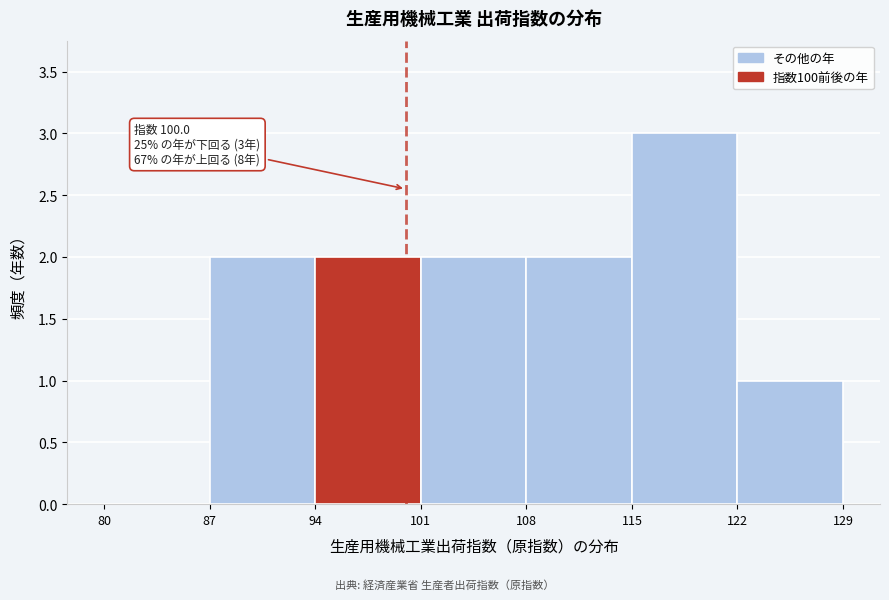

Over which range of the x-axis is the bar tallest?

115 to 122